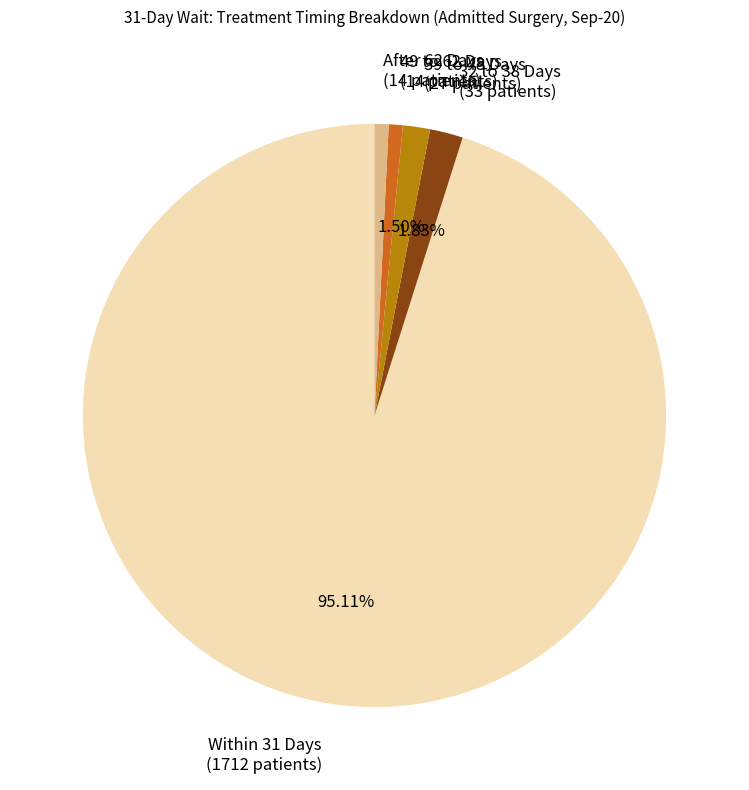

Which has a higher value, After 62 Days (14 patients) or 32 to 38 Days (33 patients)?

32 to 38 Days (33 patients)